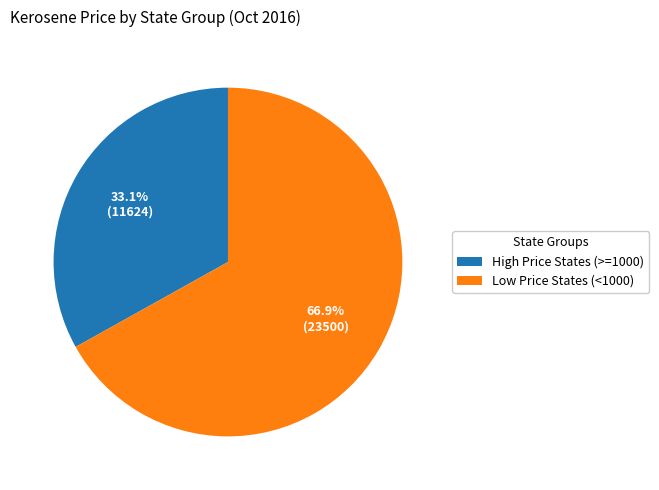

Count the number of slices in the pie.

2